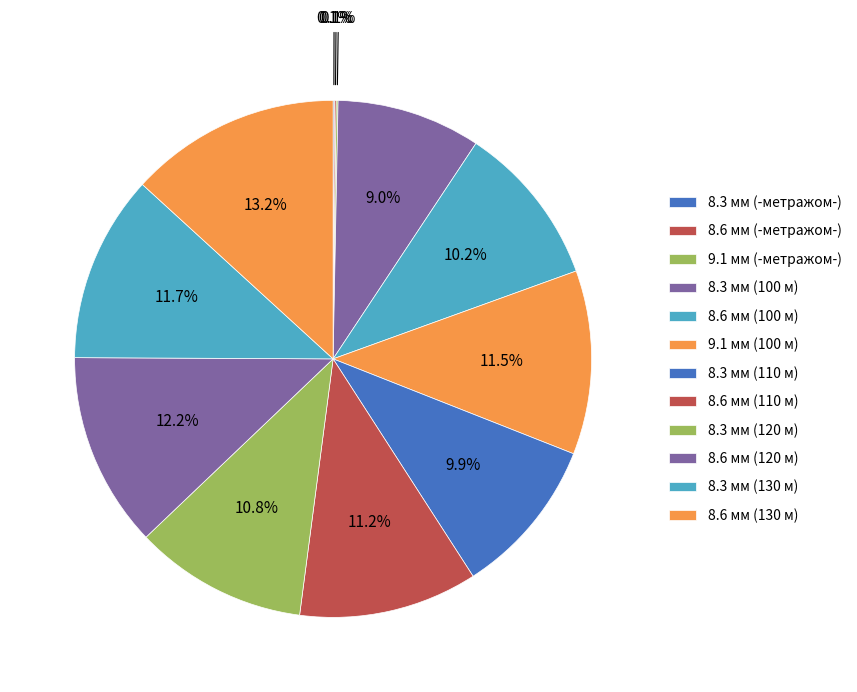

What is the largest slice in the pie chart?

8.6 мм (130 м)